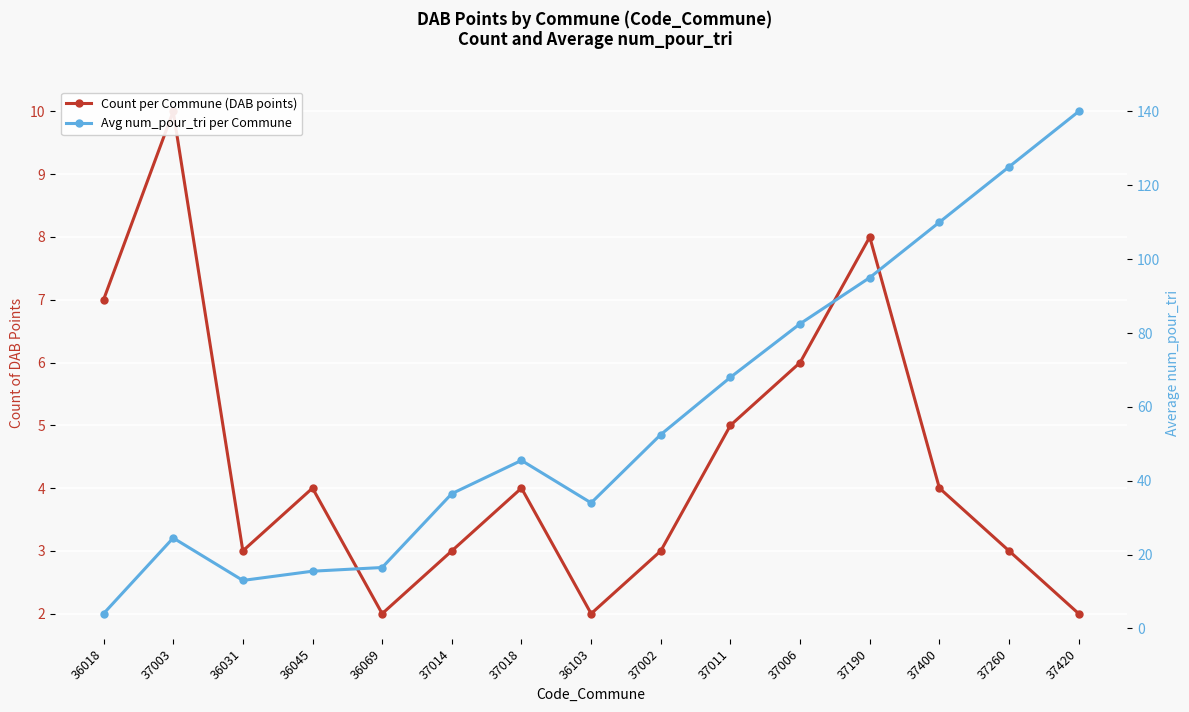

How many data points in Avg num_pour_tri per Commune are above 45?

8